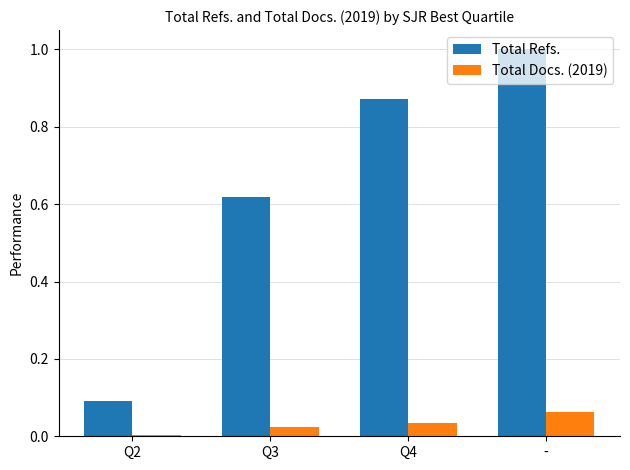

List the series in order of their peak value, highest first.

Total Refs., Total Docs. (2019)